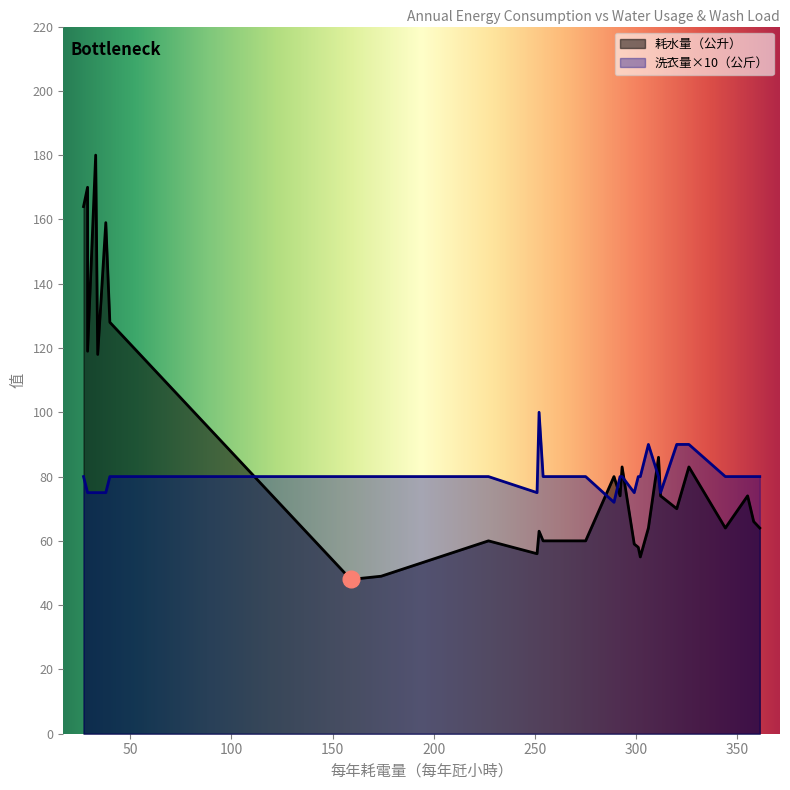

True or false: 洗衣量（公斤） and 耗水量（公升） cross at least once.

False